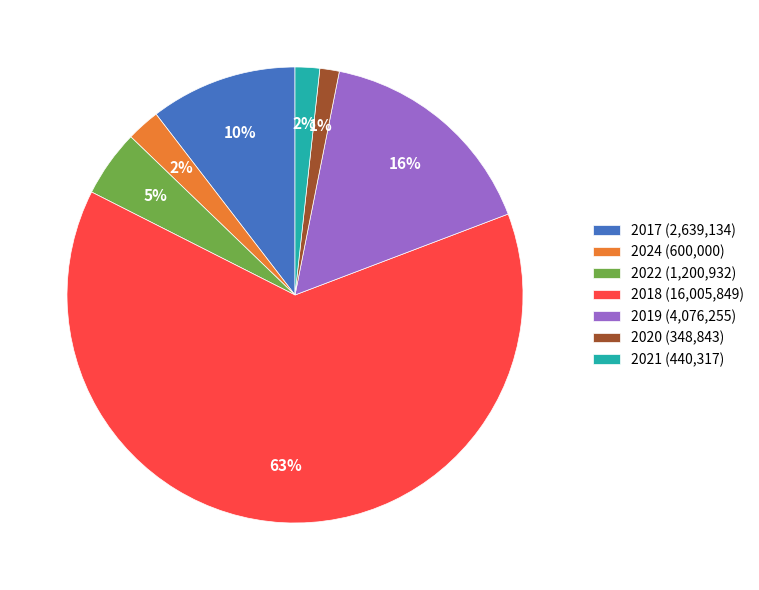

What is the largest slice in the pie chart?

2018 (16,005,849)